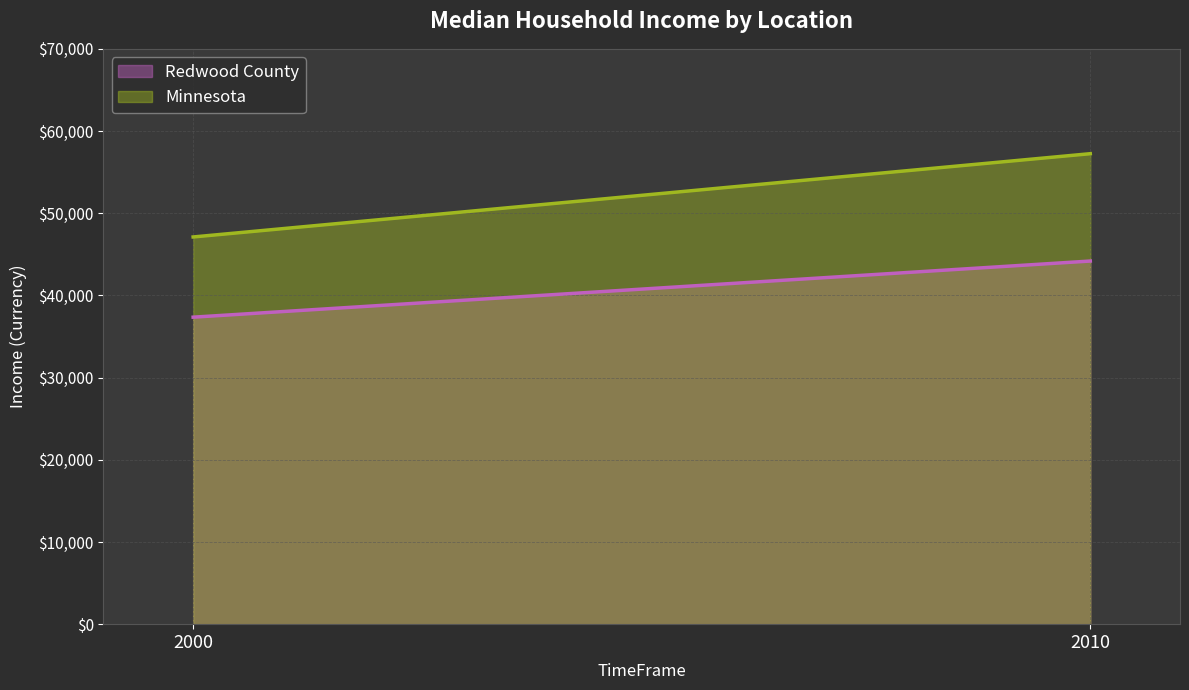

How many Minnesota (line) values are between 47111 and 57243?

2